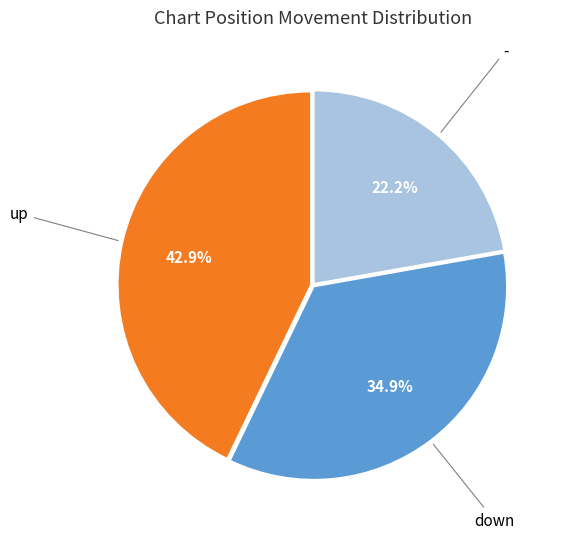

Is there a majority slice in this chart?

No